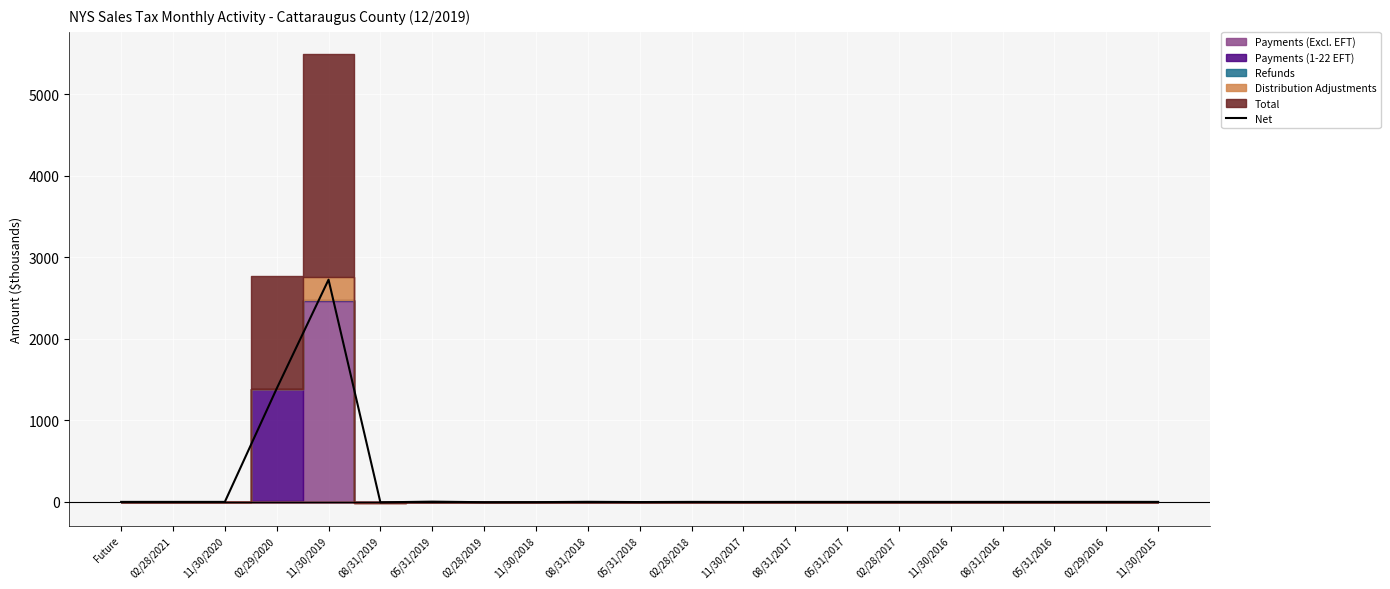

Rank the categories by value from lowest to highest.

08/31/2019, 02/28/2019, 11/30/2018, 05/31/2018, 11/30/2017, 05/31/2017, 11/30/2016, 08/31/2017, 02/28/2018, 02/28/2017, 08/31/2016, 11/30/2015, Future, 11/30/2020, 02/28/2021, 05/31/2016, 02/29/2016, 08/31/2018, 05/31/2019, 02/29/2020, 11/30/2019